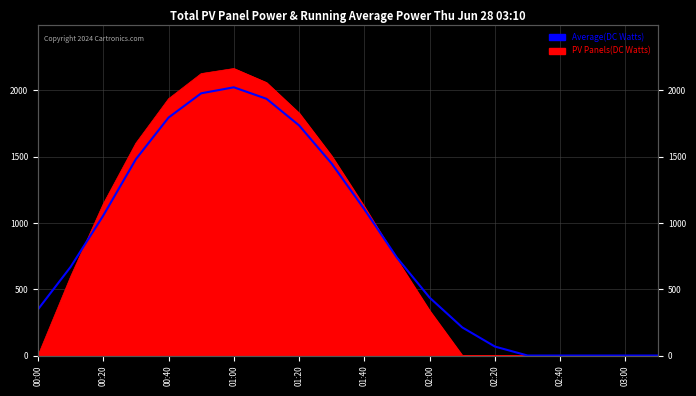

How many values are below 737?

10